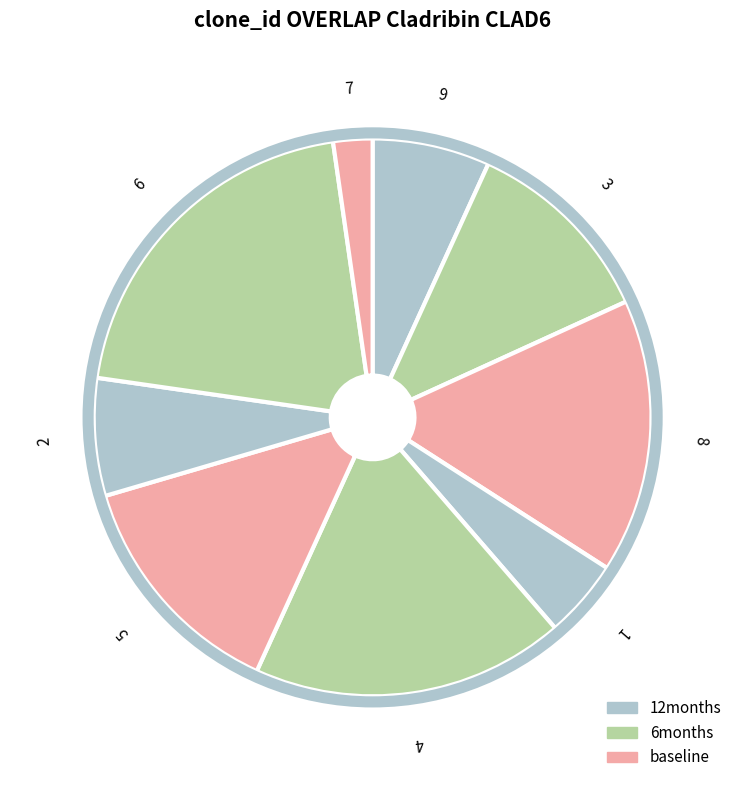

Is it true that 4 is 29% of the pie?

False